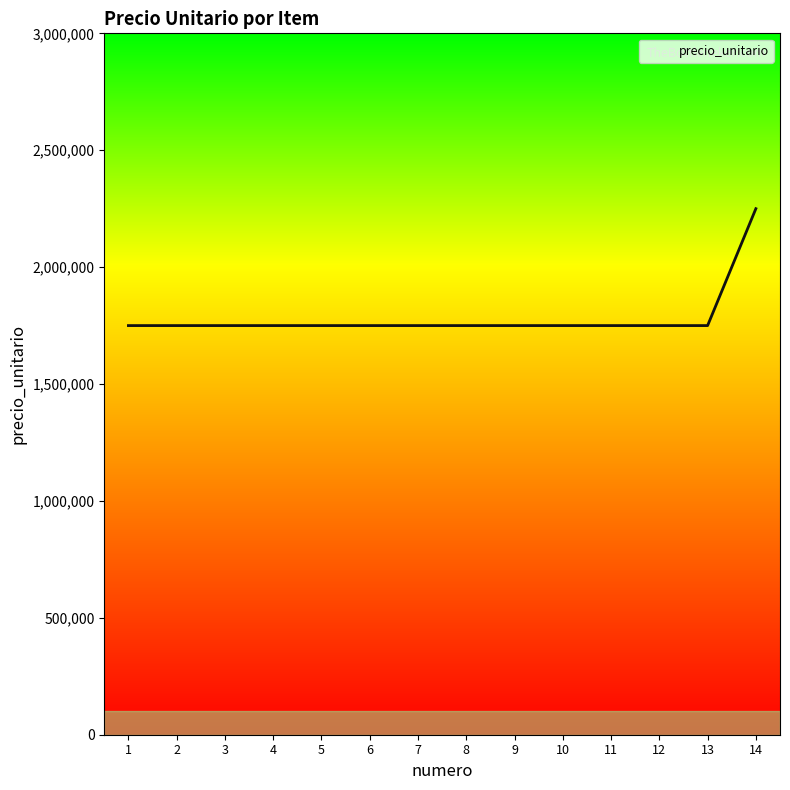

What is the ratio of the value at 1 to the value at 11?

1.0